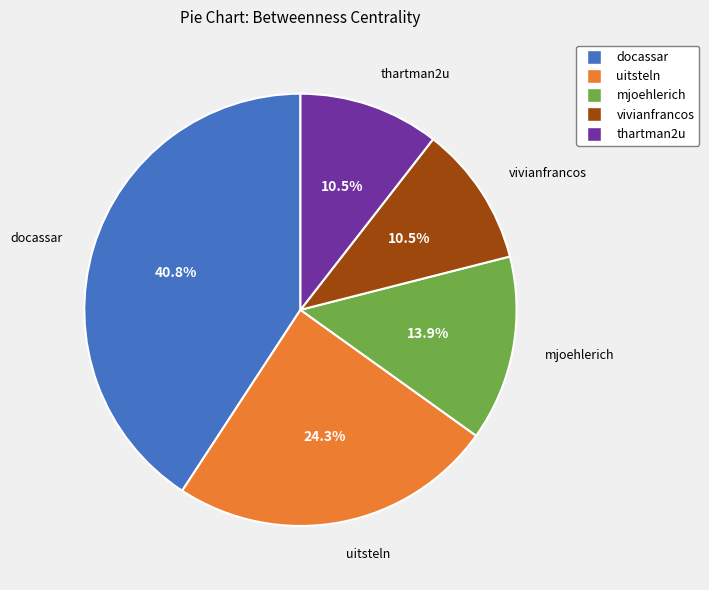

What portion of the pie excludes docassar?

59.2%